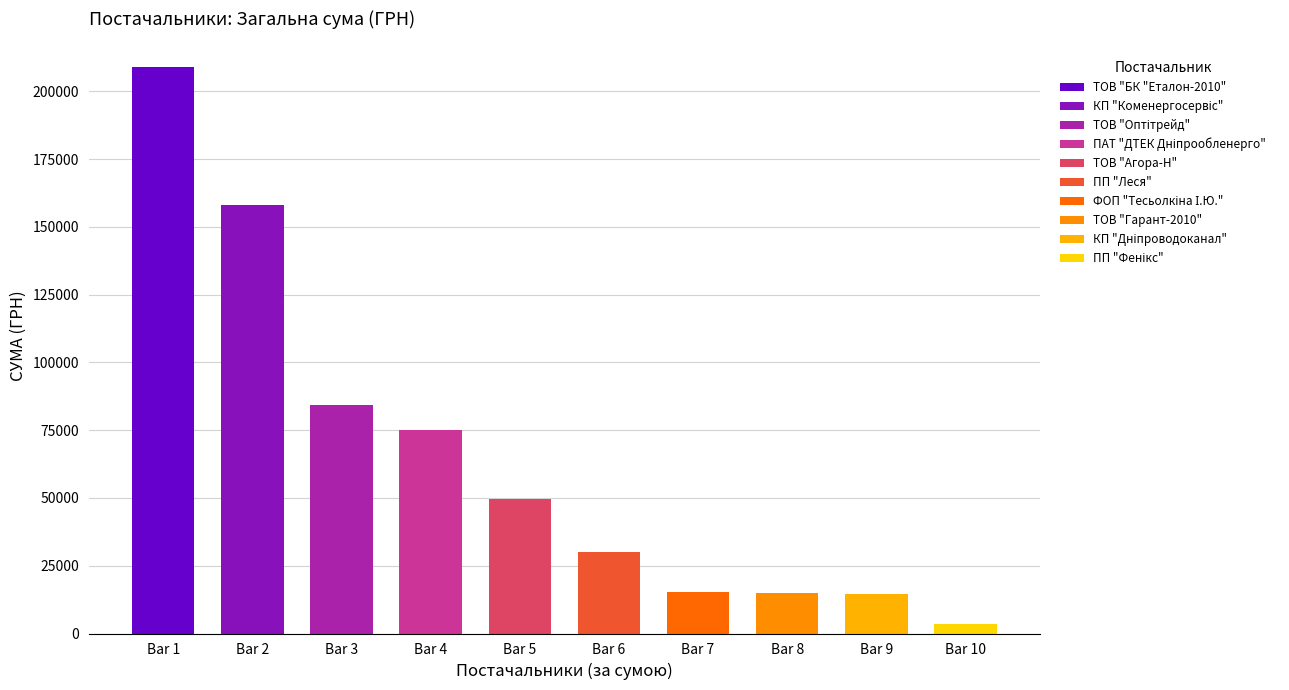

The chart shows a value of 837.9 at ПП "Фенікс". True or false?

False